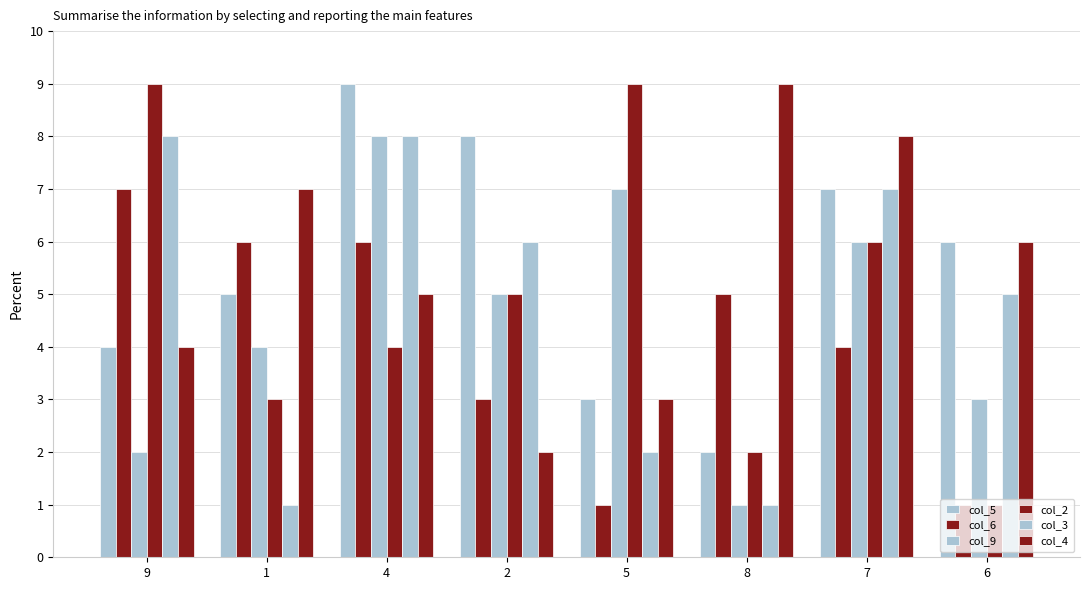

What is the difference between the maximum and minimum values in the col_9 series?

7